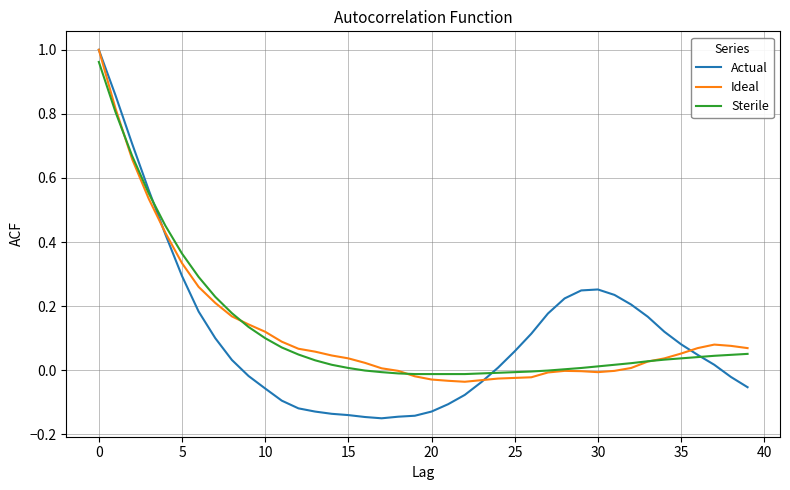

Which series has the largest range (max minus min)?

Actual